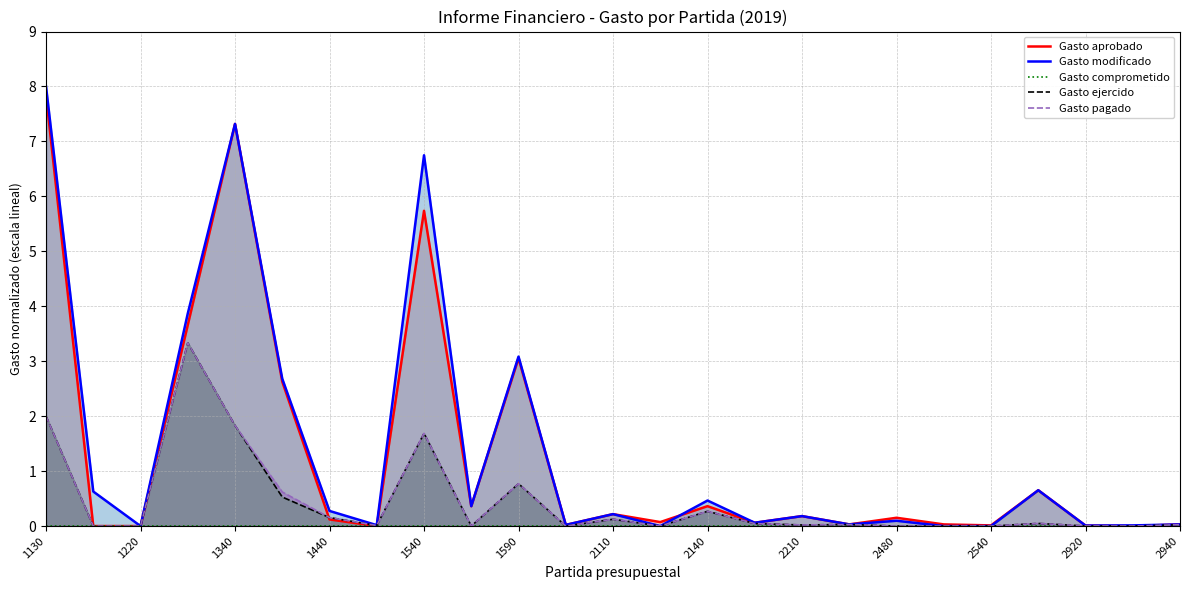

Does the chart have visible grid lines?

Yes